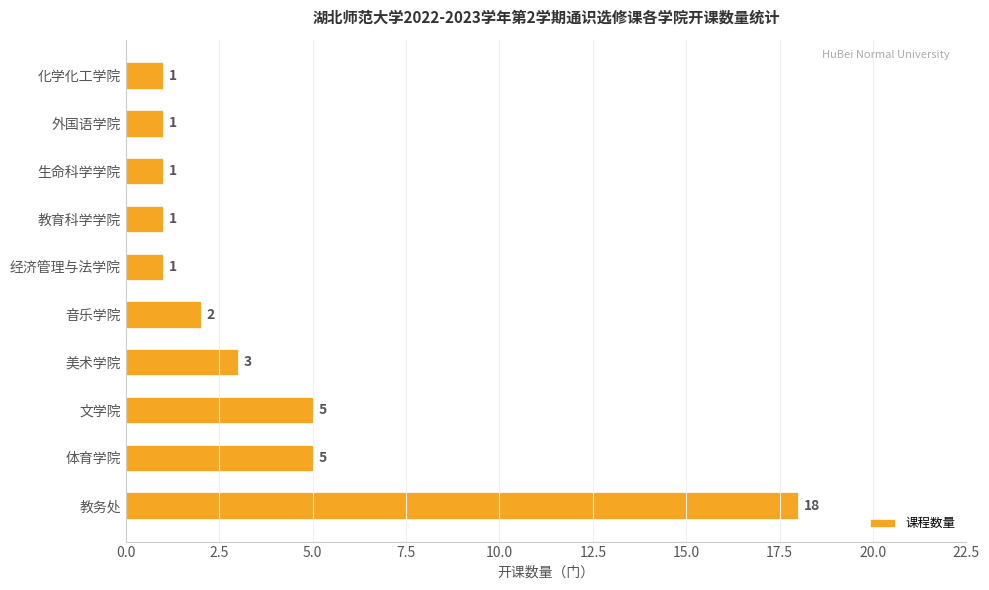

The value at 教务处 is 18. True or false?

True